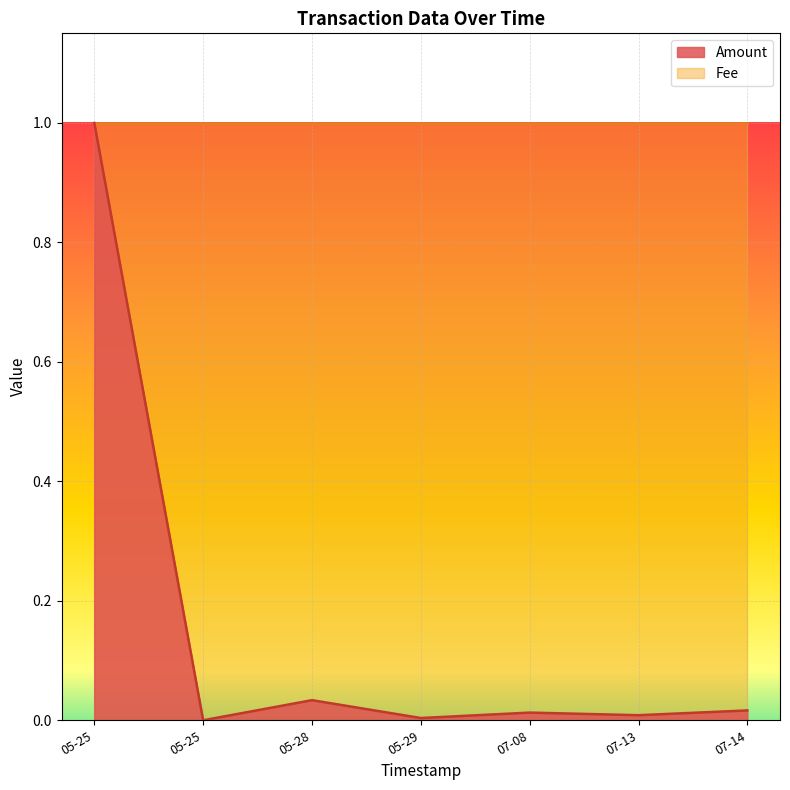

What are all the series names shown in the legend?

Amount, Fee